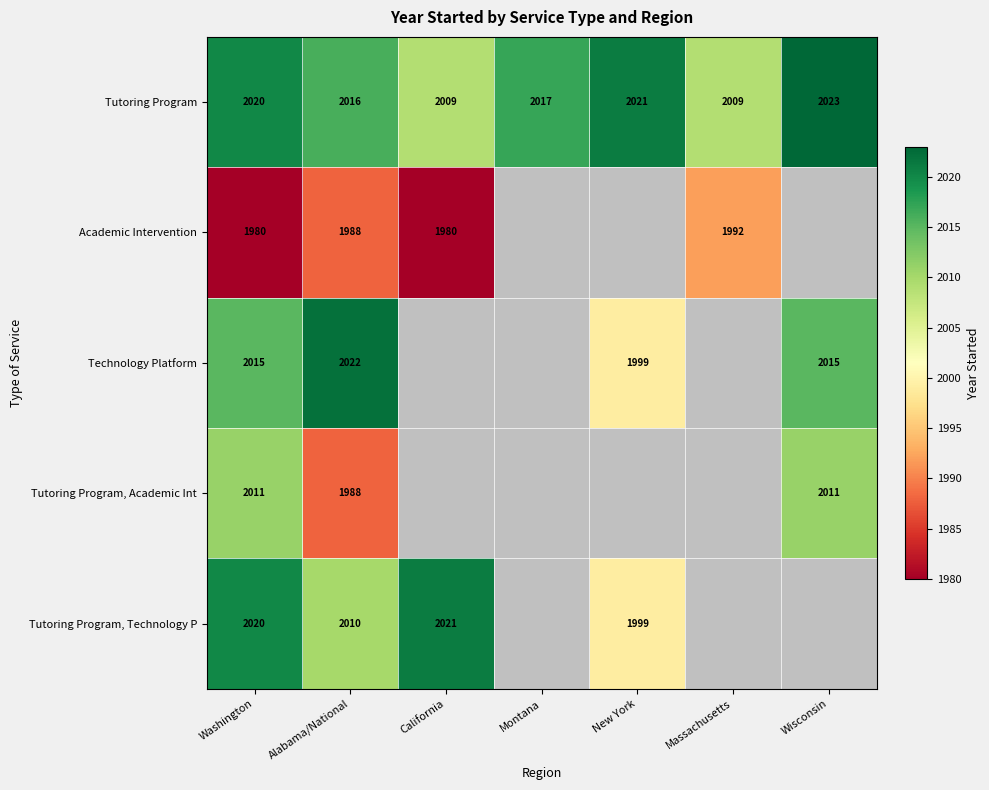

Is the value of Tutoring Program at Montana greater than the value of Tutoring Program, Academic Int at Wisconsin?

Yes